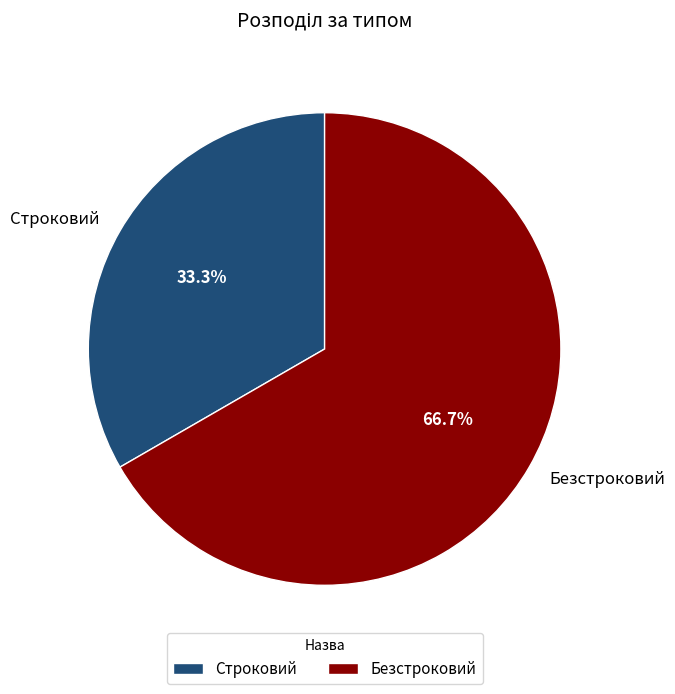

To the nearest percent, what is the average slice percentage?

50%